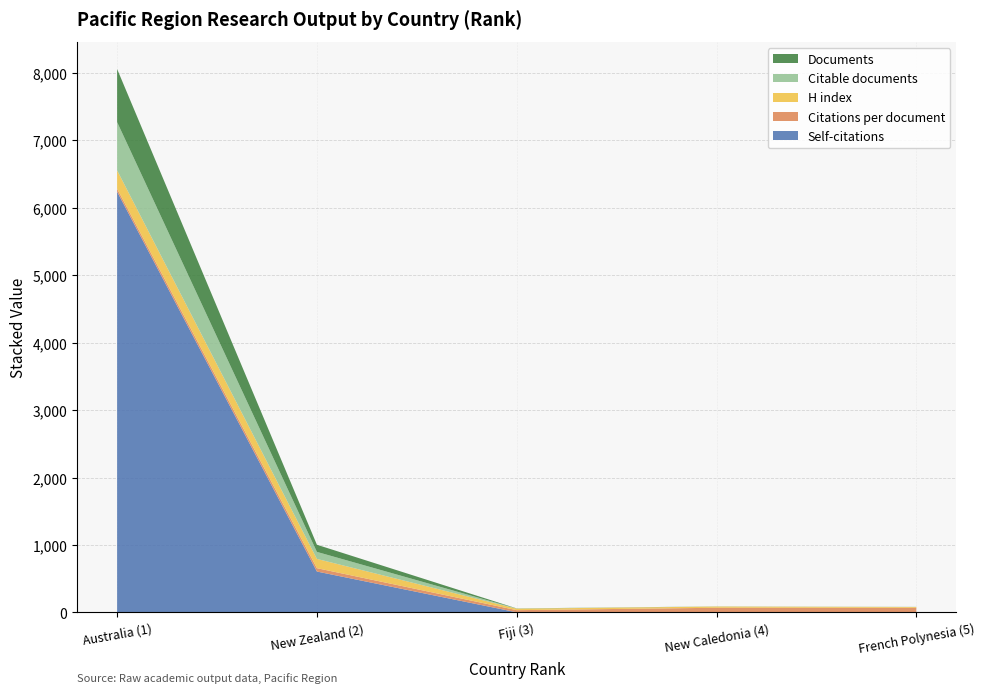

Where is Self-citations nearest to the value 3119?

New Zealand (2)